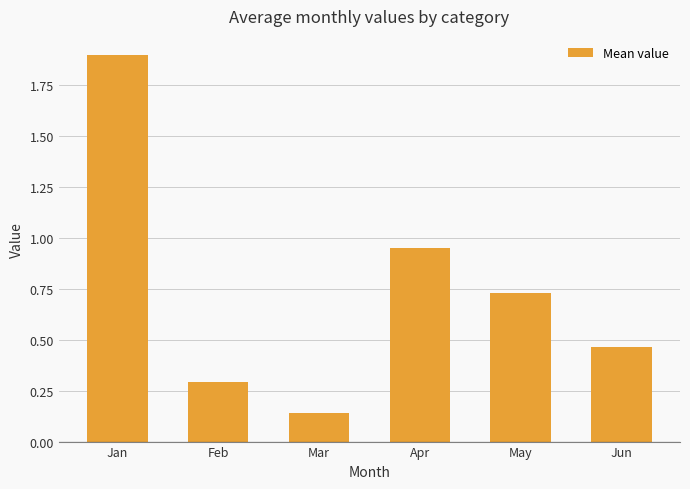

Which has a higher value, Feb or Mar?

Feb